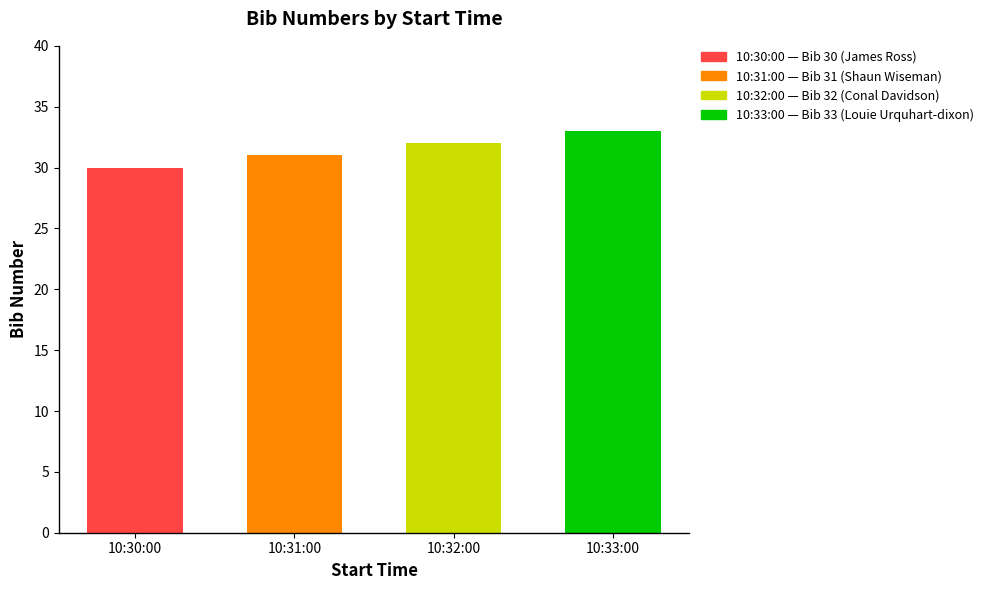

The value at 10:33:00 is 33. True or false?

True